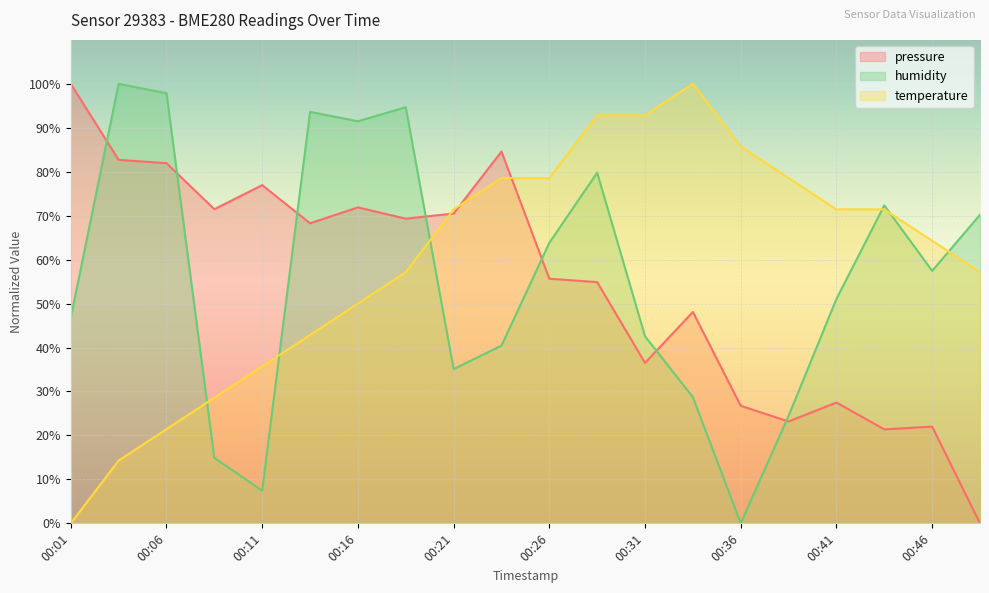

What is the value of the temperature point at the 7th from the left?

50.0